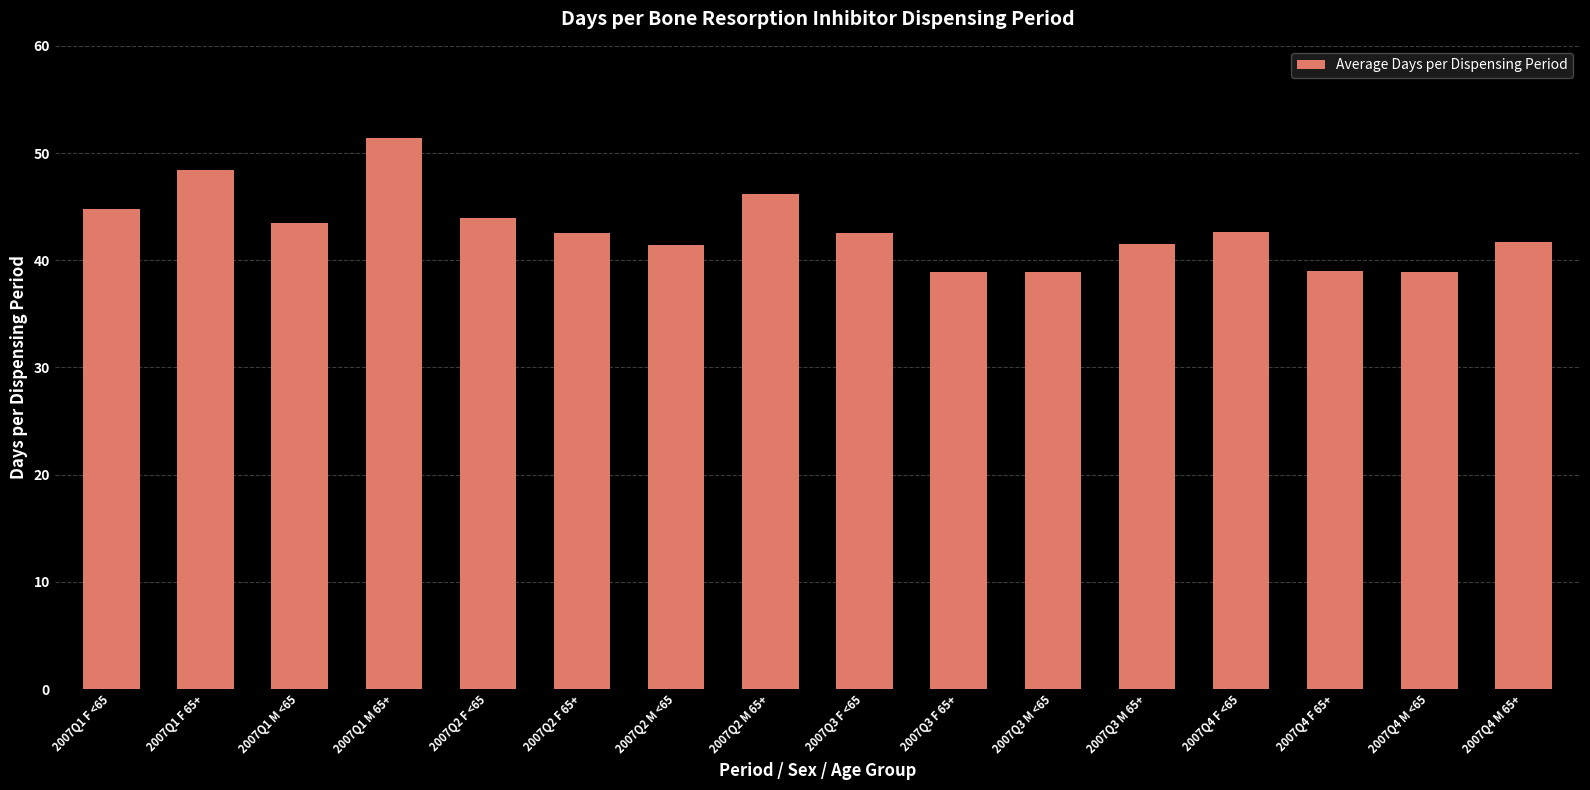

Which has a higher value, 2007Q3 F 65+ or 2007Q2 M 65+?

2007Q2 M 65+